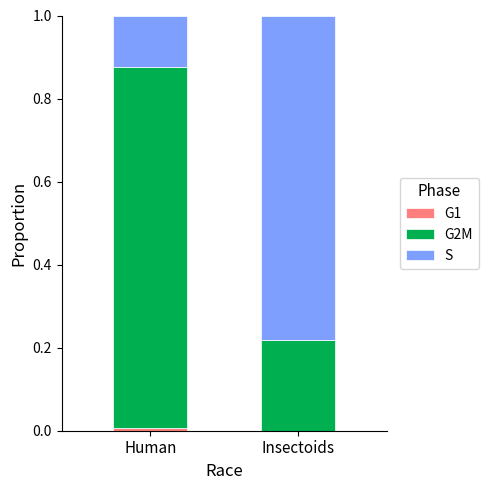

List the series in order of their peak value, highest first.

G2M, S, G1